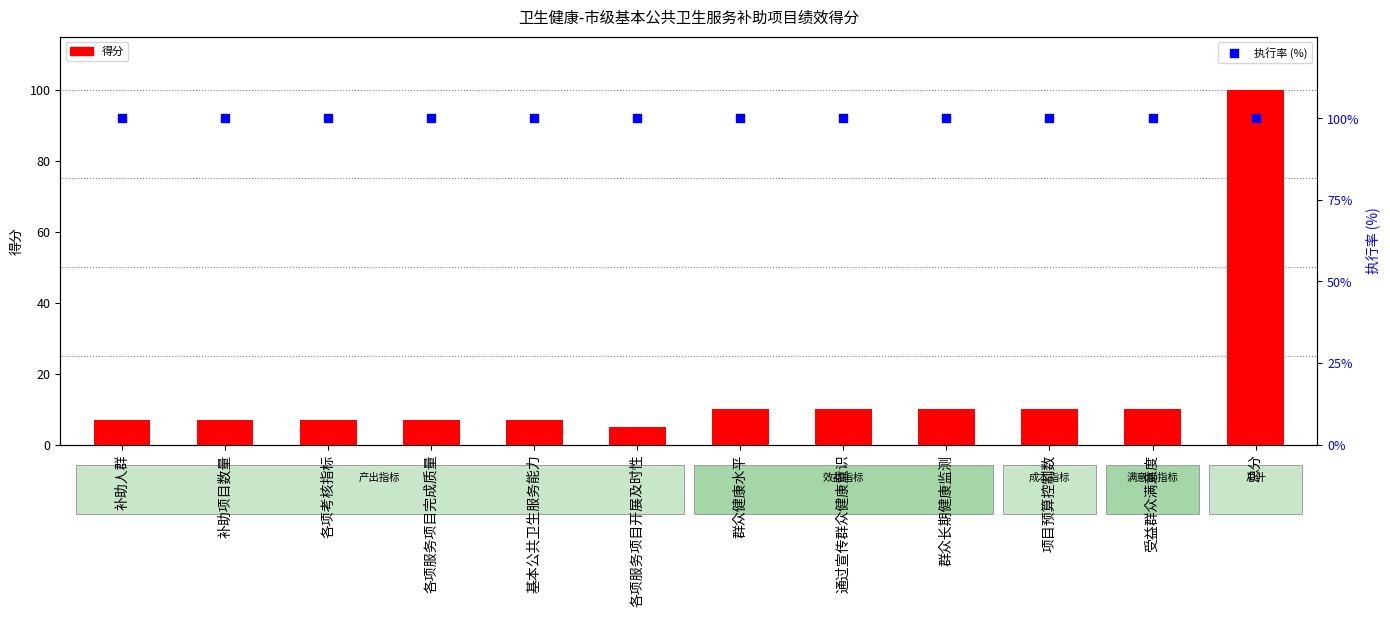

Which series reaches the minimum Y coordinate?

得分